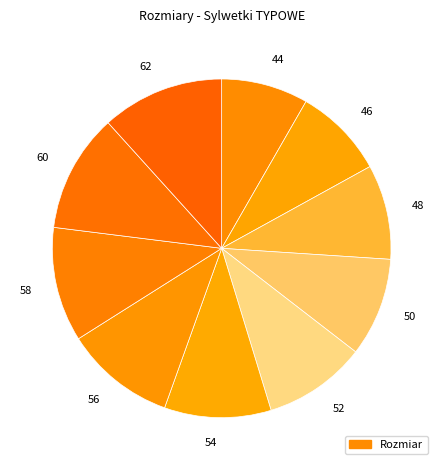

Is 46 the majority of the pie?

No